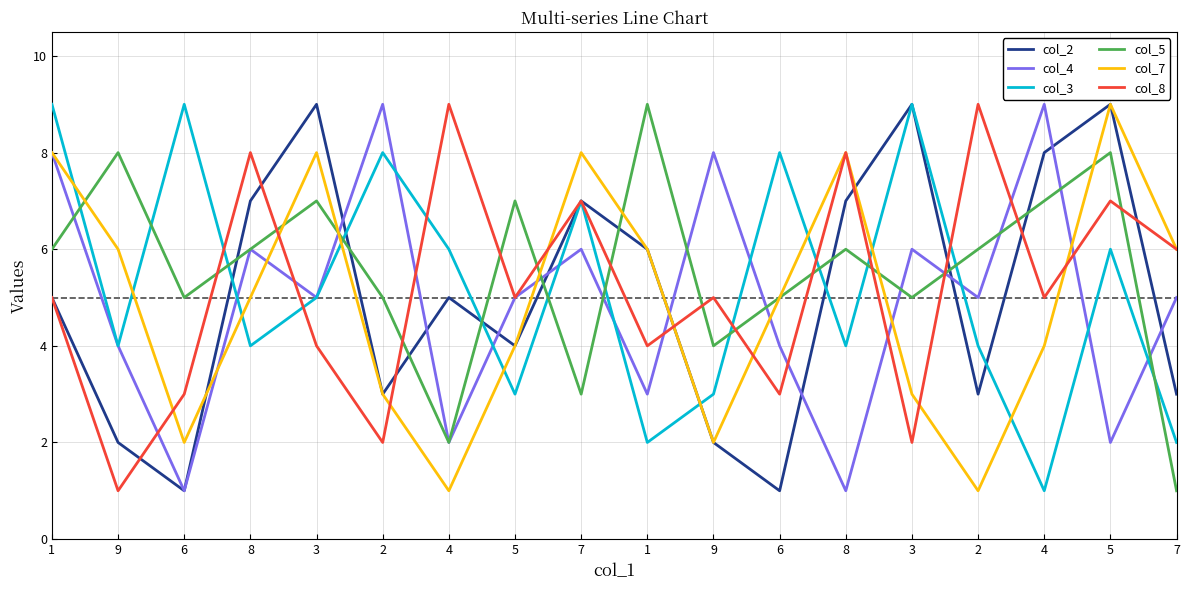

How many lines are shown in the chart?

6